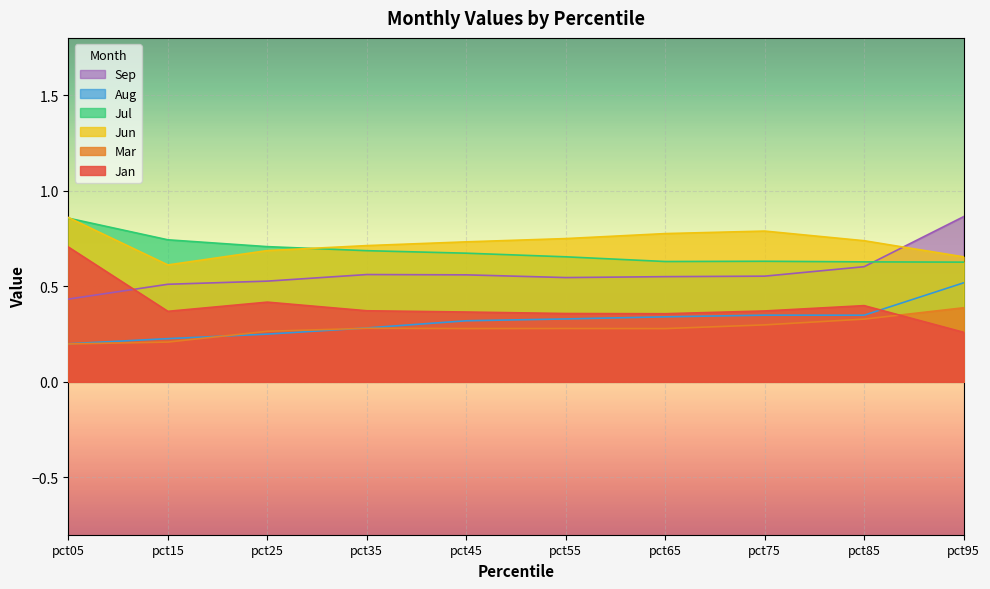

What is the maximum value for Jul?

0.9